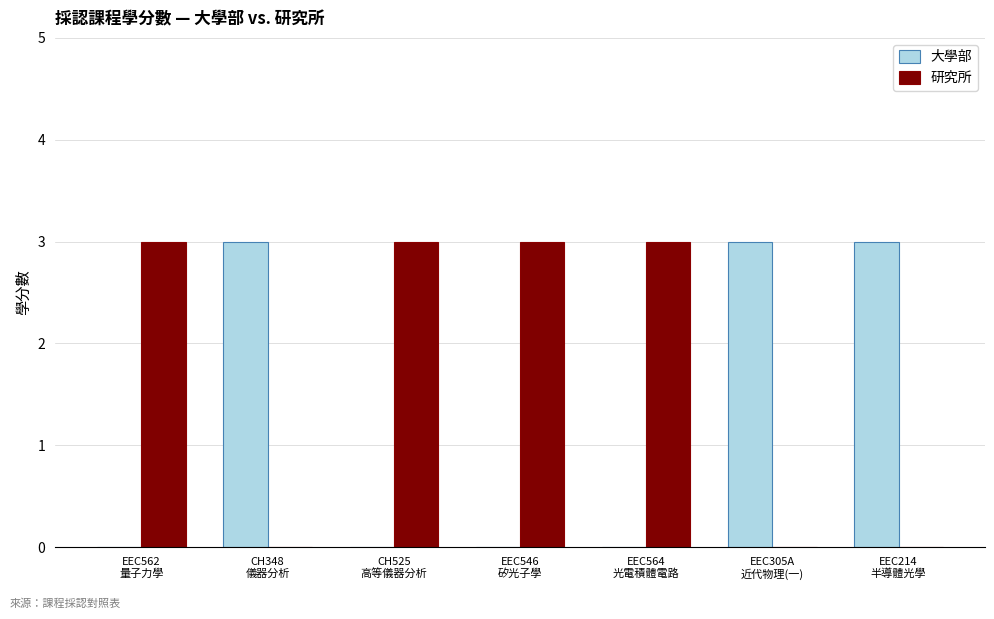

Which series has the largest total across all categories?

研究所